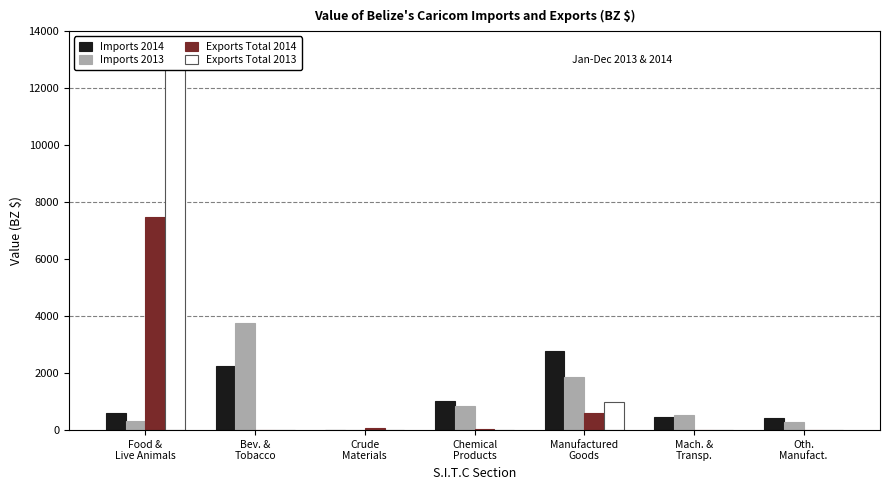

At which category does the chart reach its peak across all series?

Food &
Live Animals